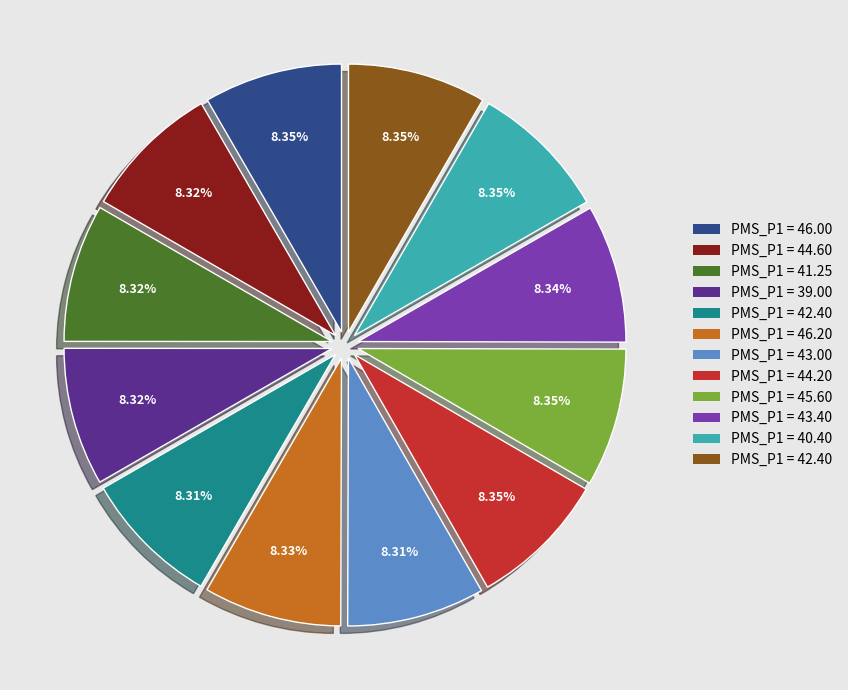

Is there a majority slice in this chart?

No